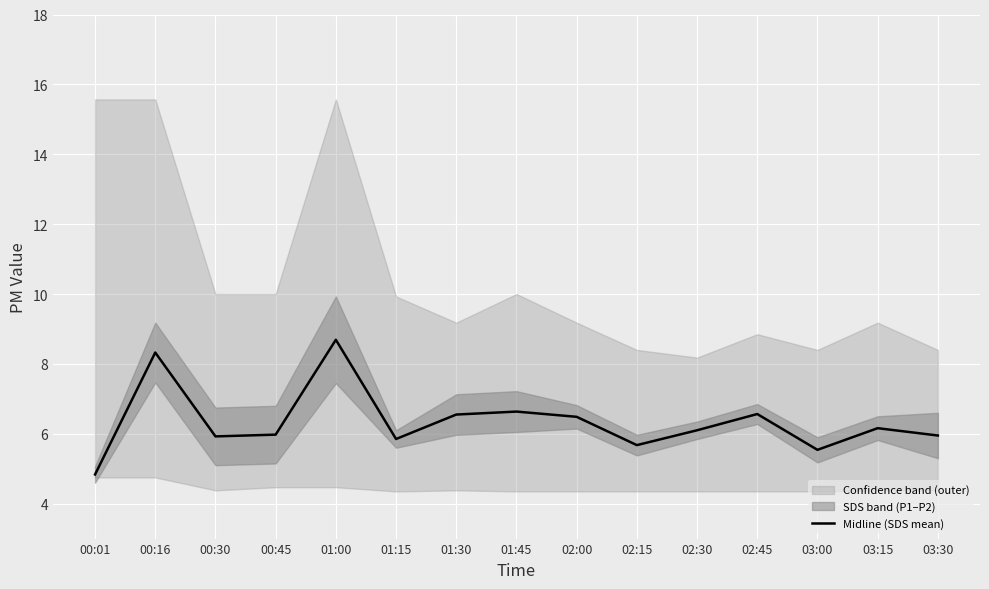

How many lines are shown in the chart?

1